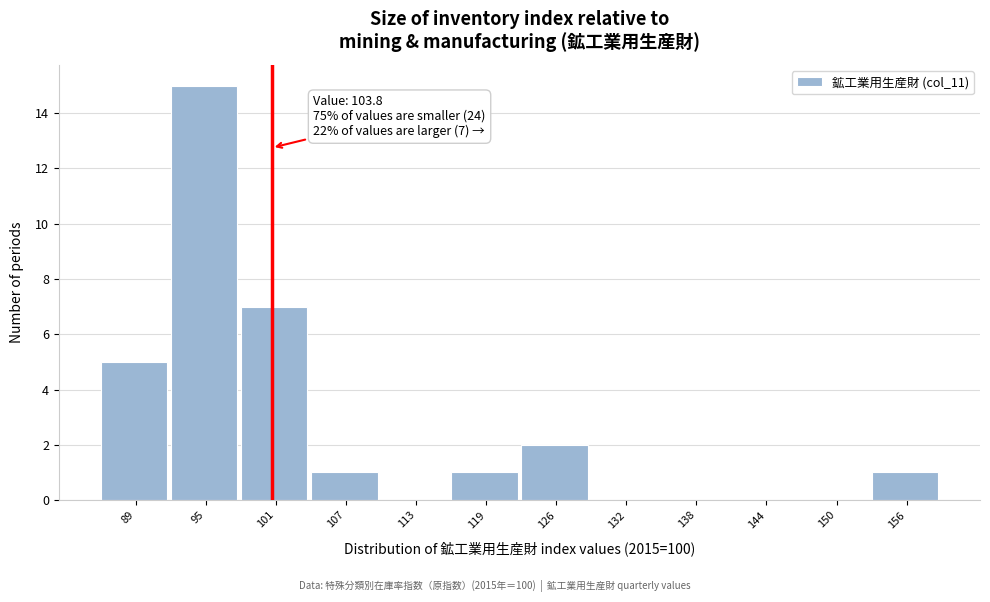

Reading left to right, list all the values displayed in this chart.

89=5	95=15	101=7	107=1	113=0	119=1	126=2	132=0	138=0	144=0	150=0	156=1